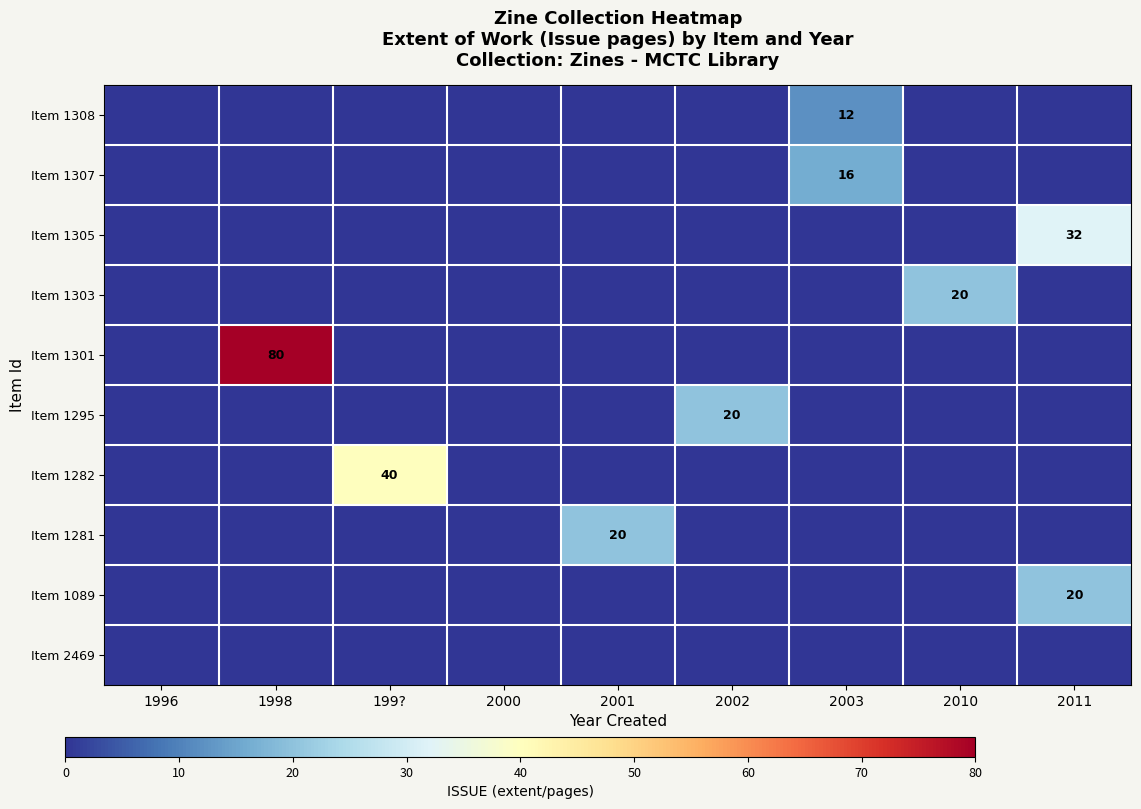

At which category is the sum across all series the highest?

1998